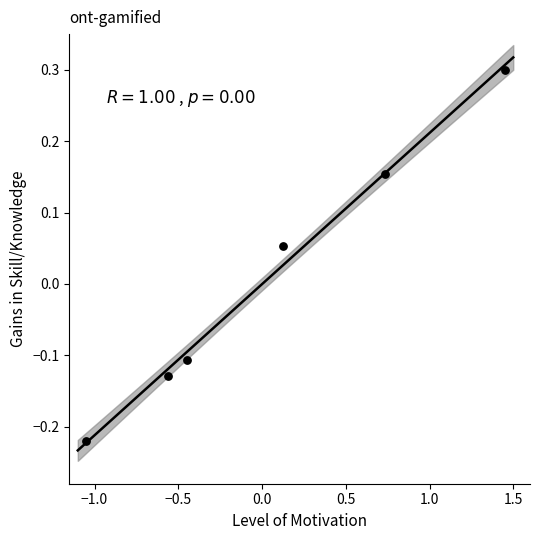

What is the range of Y values (max minus min)?

0.5